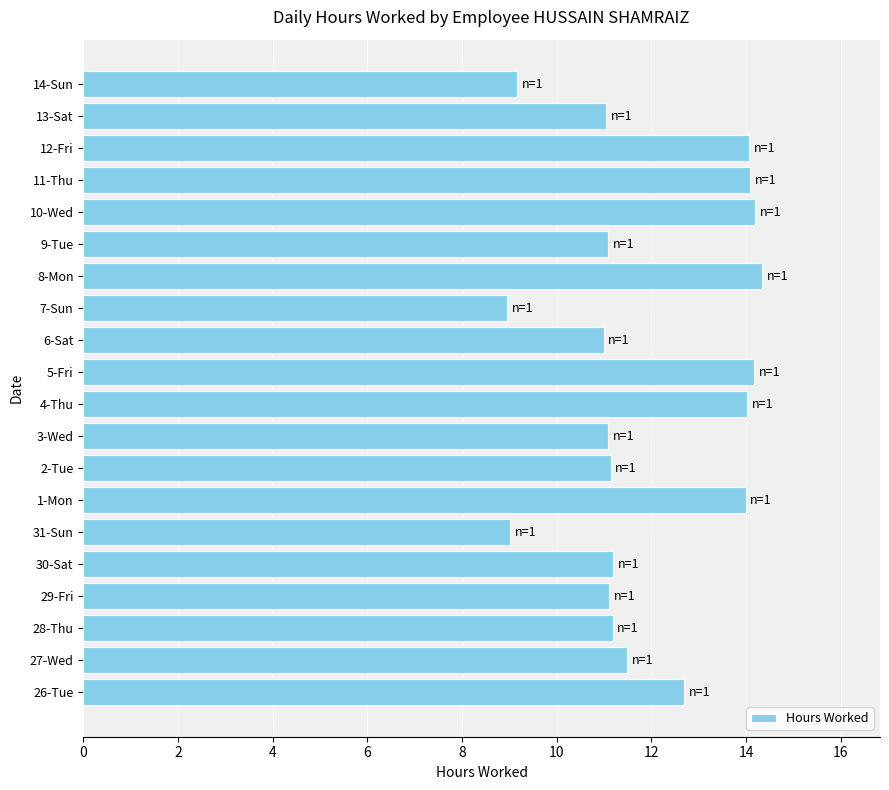

What is the maximum value shown in the chart?

14.3